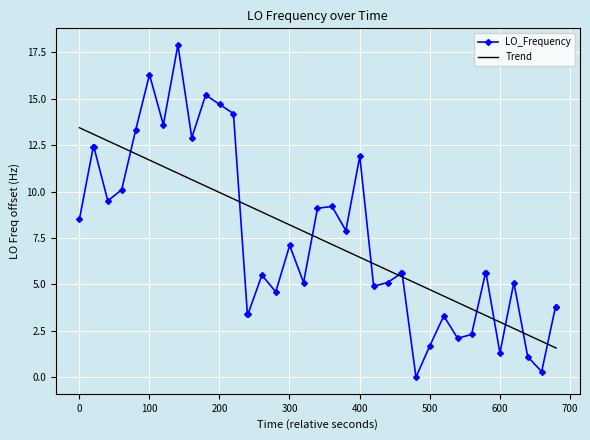

List the series in order of their peak value, lowest first.

Trend, LO_Frequency